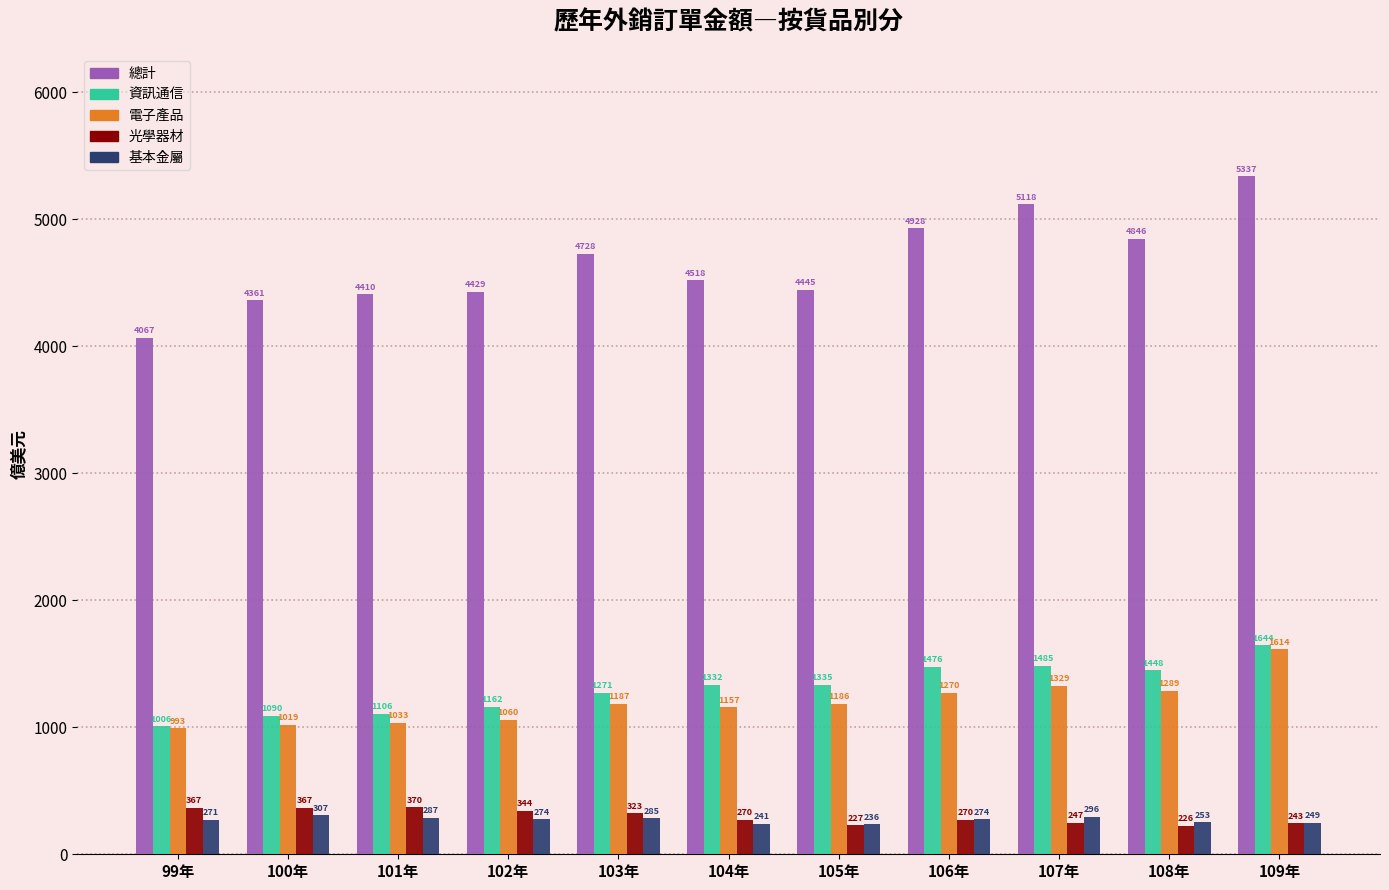

How many data points in 基本金屬 are less than 273?

5